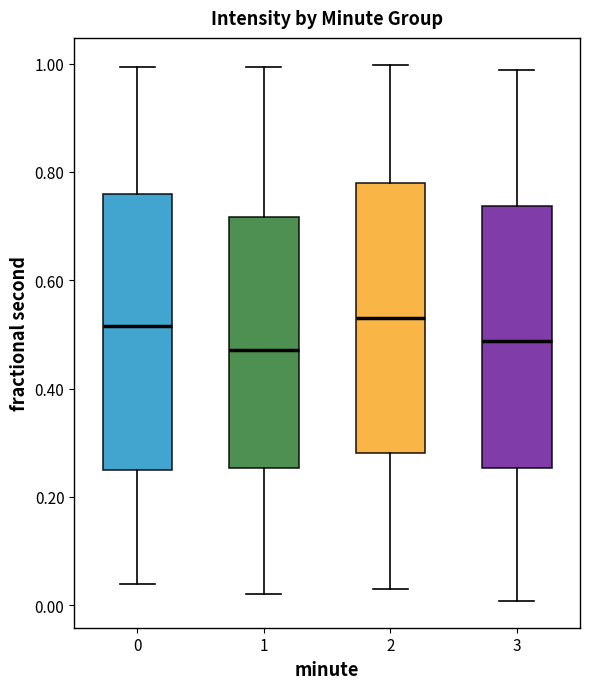

Where does the upper whisker of the box at x = 2 end on the y-axis? The values are not printed on the chart, so give them approximately, as read against the axis.

1.00